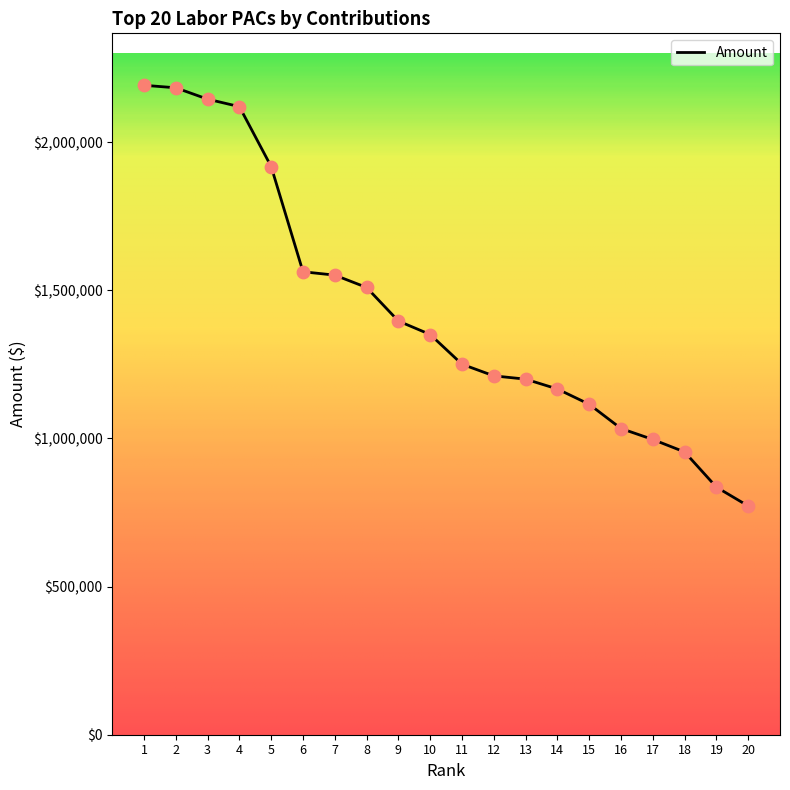

What is the ratio of the value at 4 to the value at 10?

1.6